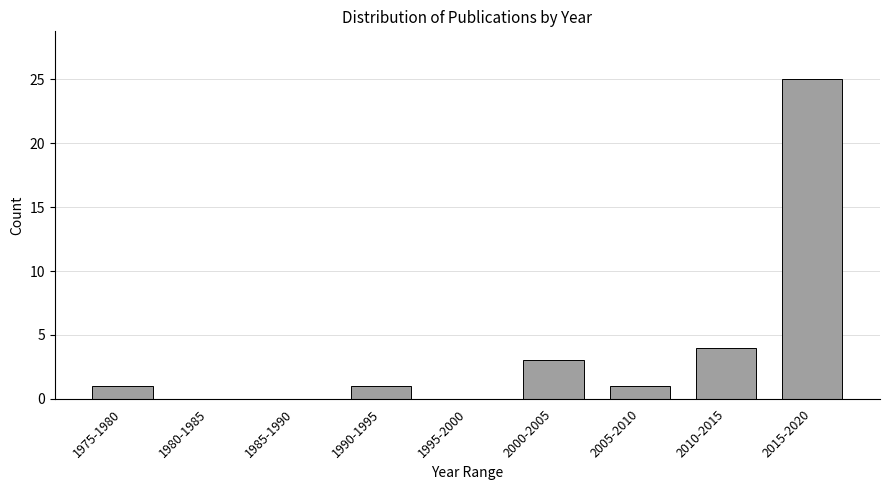

Reading left to right, list all the values displayed in this chart.

1975-1980=1	1980-1985=0	1985-1990=0	1990-1995=1	1995-2000=0	2000-2005=3	2005-2010=1	2010-2015=4	2015-2020=25